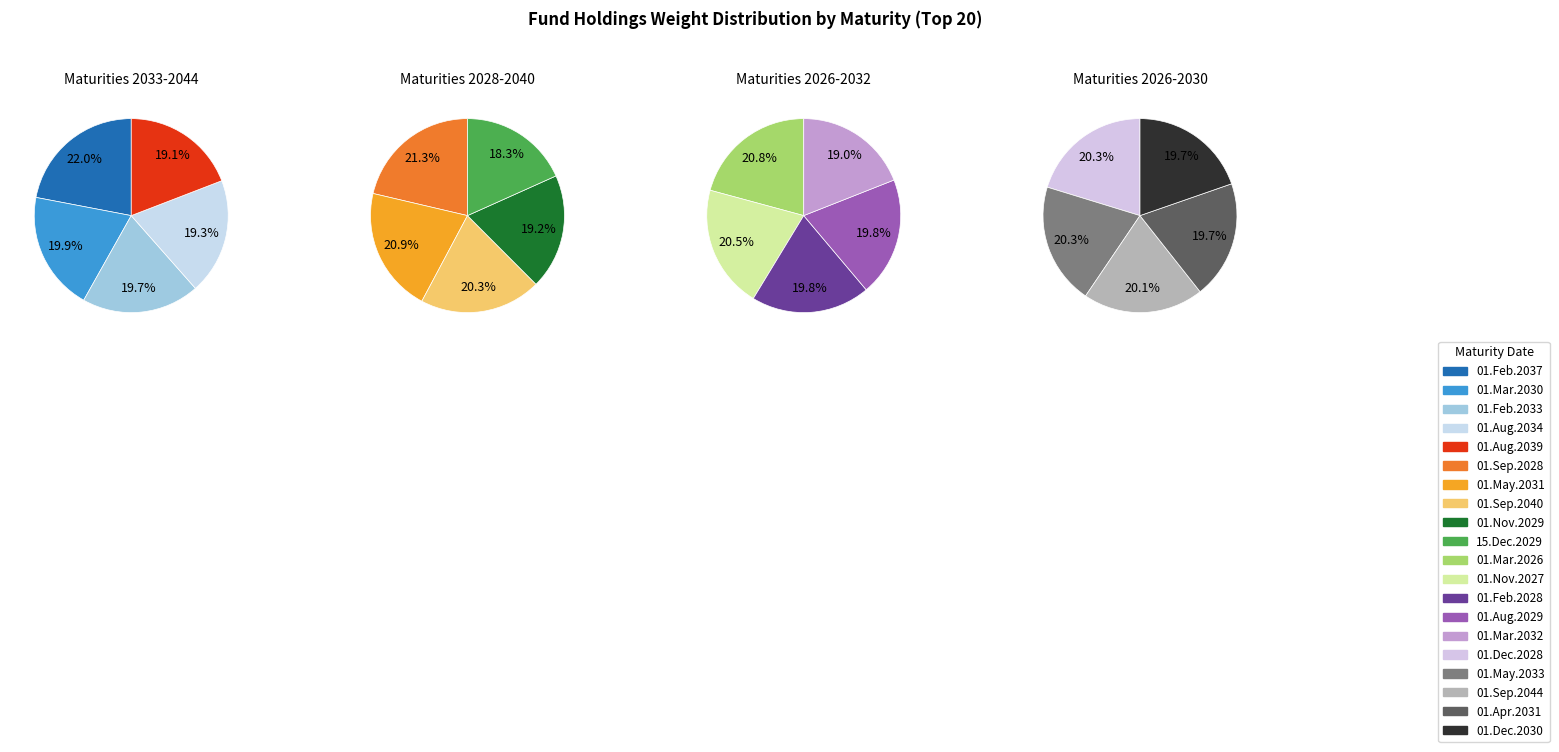

Which category has the biggest portion of the pie?

01.Feb.2037